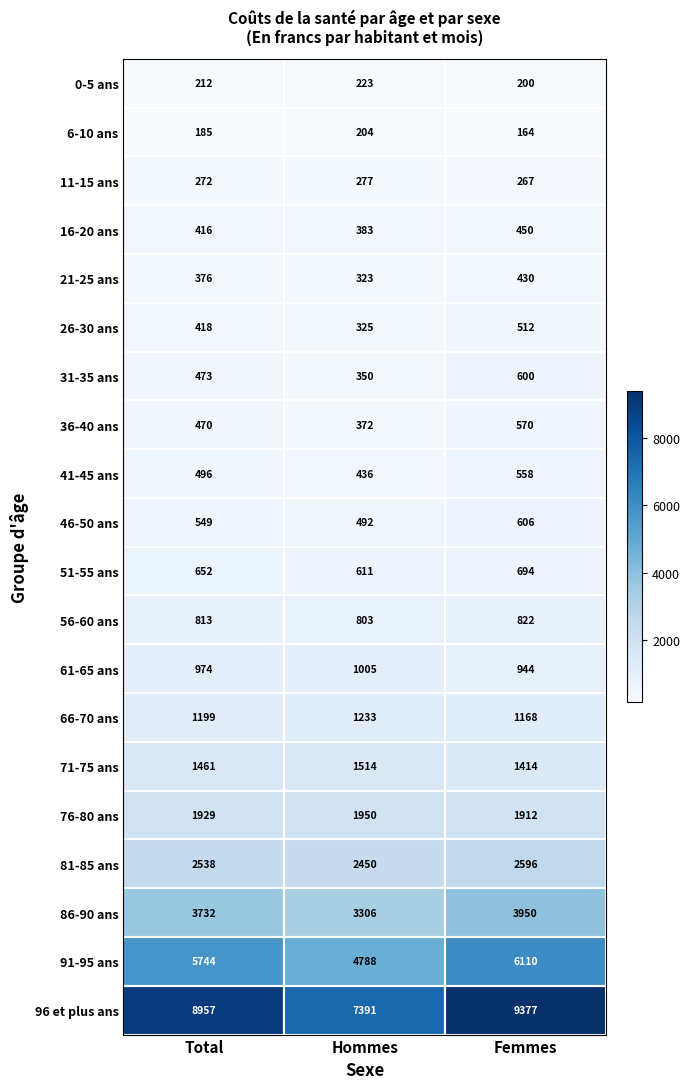

Where is 26-30 ans nearest to the value 418?

Total